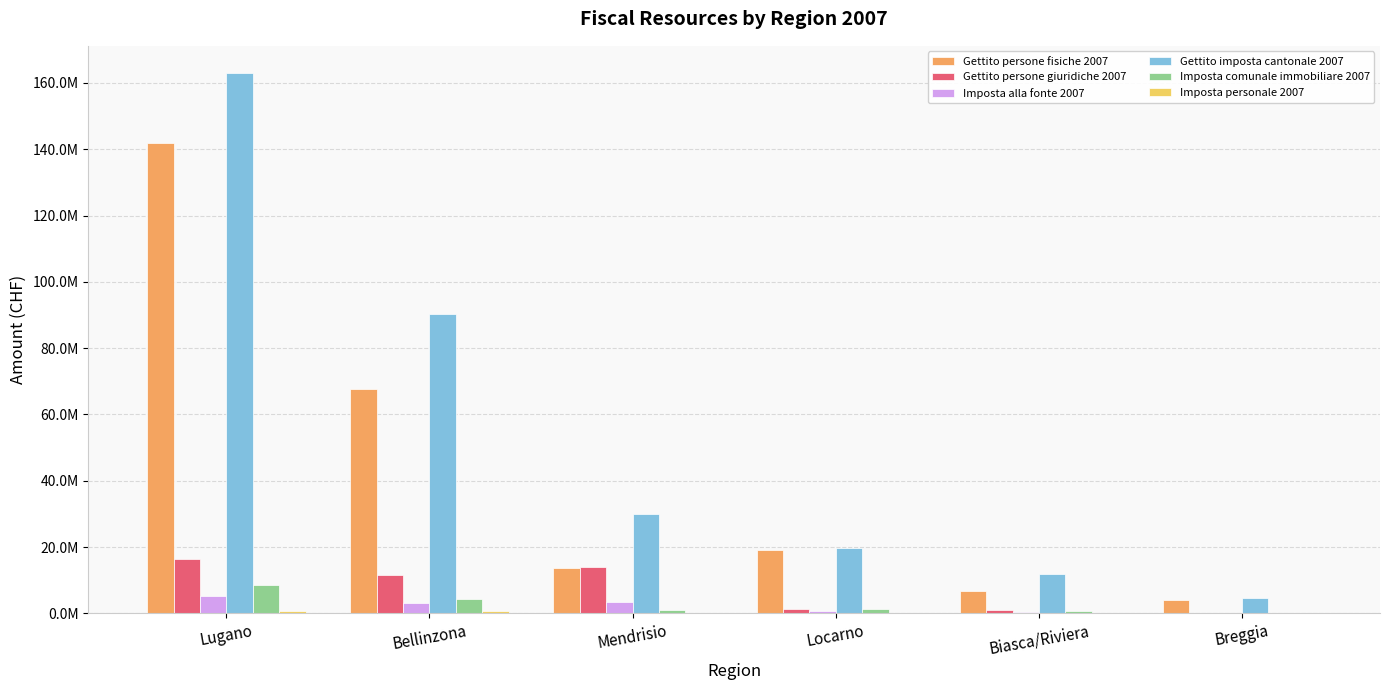

Between Biasca/Riviera and Mendrisio, which is larger?

Mendrisio